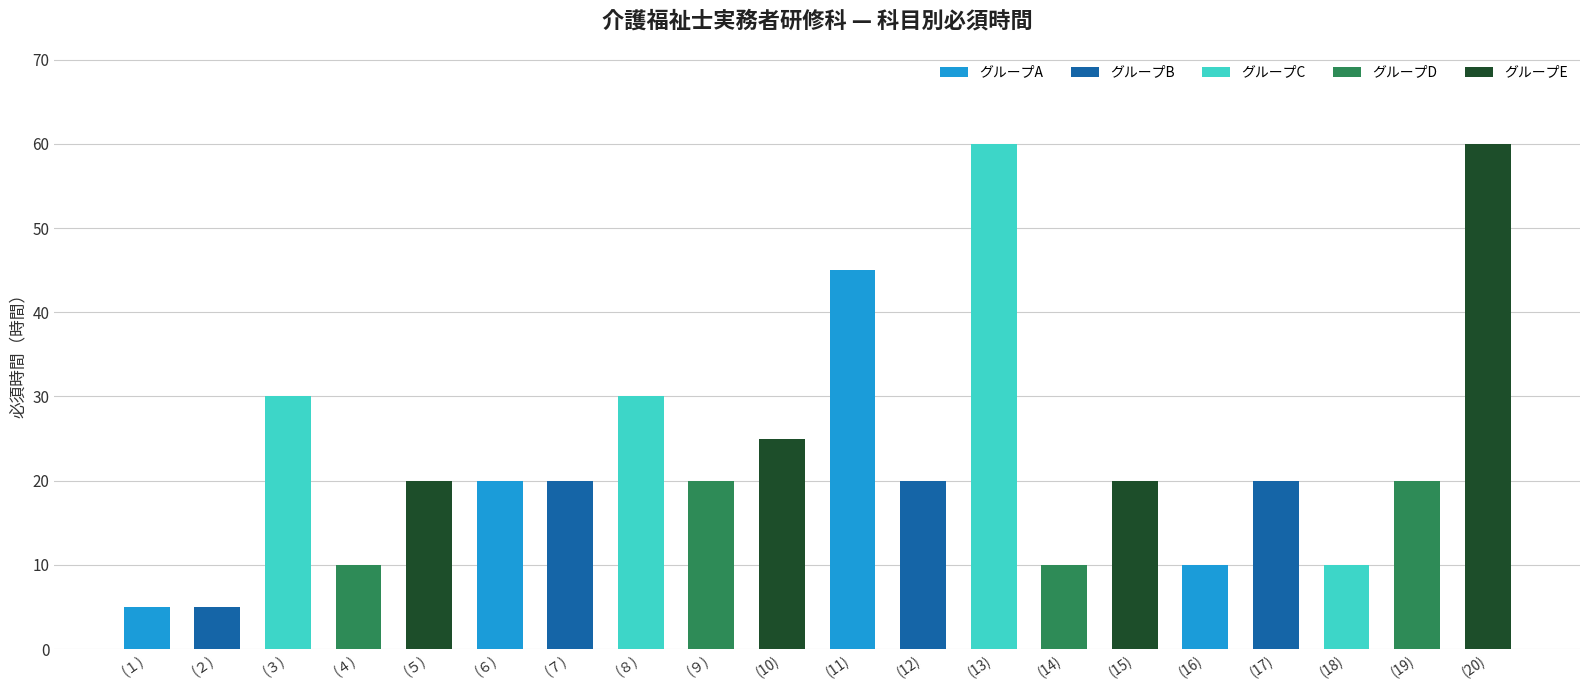

Read the value at (19).

20